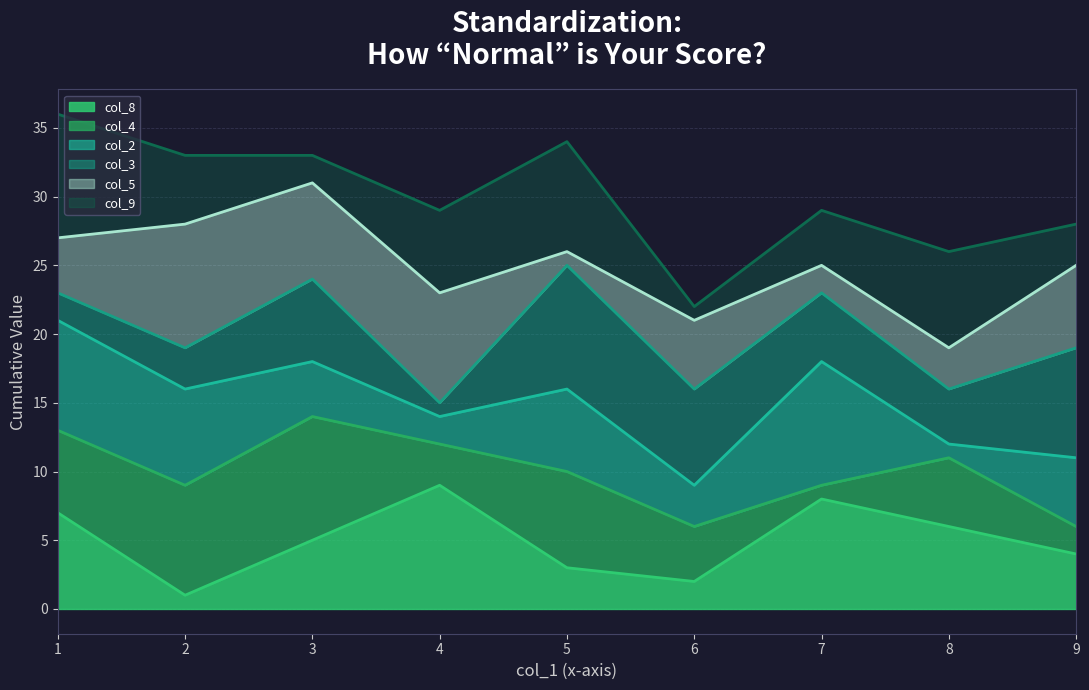

What is the sum of the col_9_line values at 2 and 5?

67